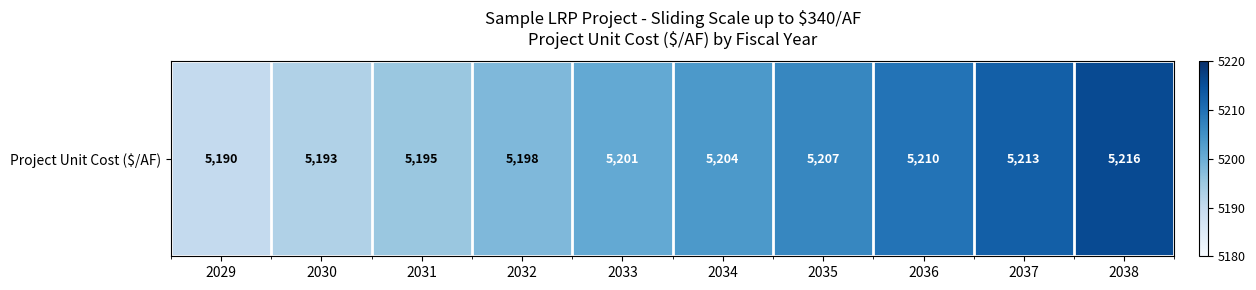

What is the change in value from 2029 to 2031?

+5.1